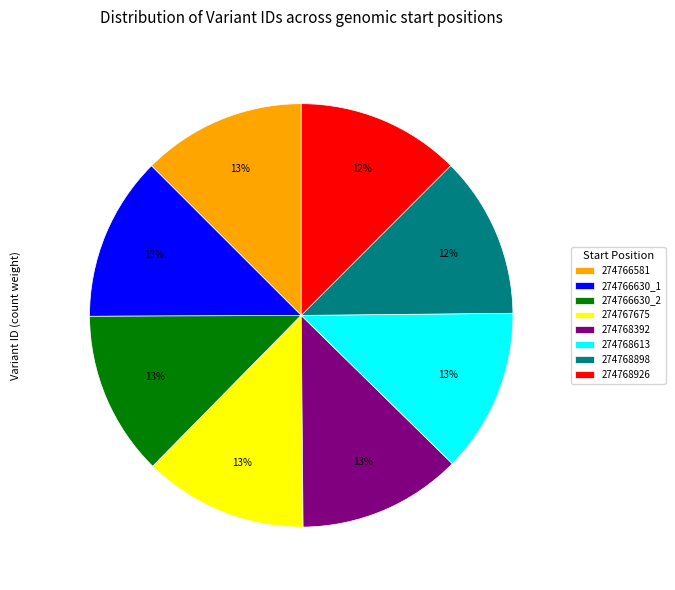

What percentage is the 274768926 slice, to the nearest percent?

12%